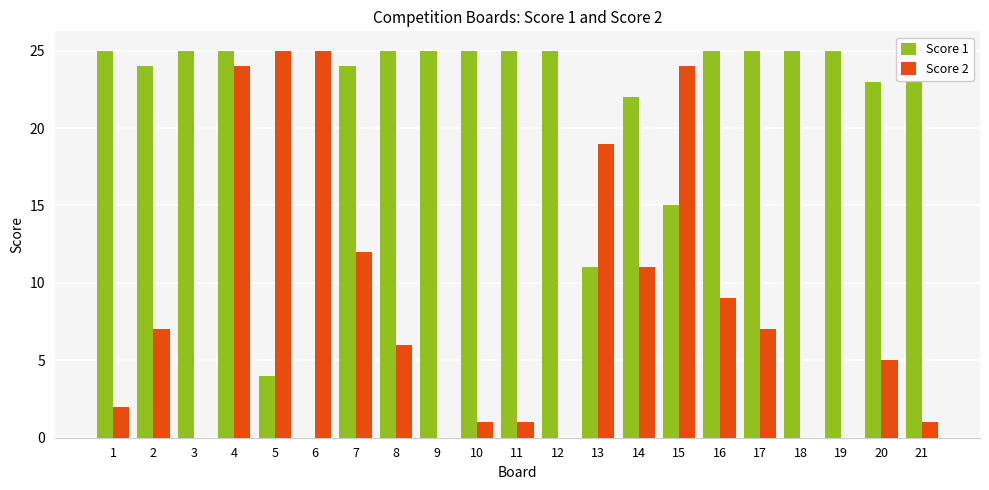

What value does the Score 2 series have at 7, to the nearest 5?

10